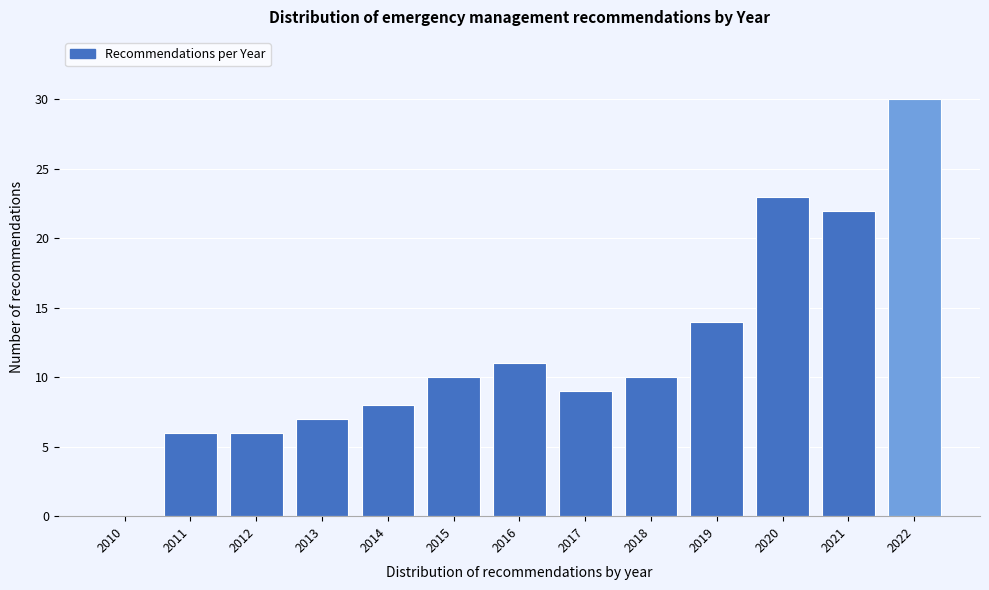

Reading left to right, what are all the values shown in this chart?

2010=0	2011=6	2012=6	2013=7	2014=8	2015=10	2016=11	2017=9	2018=10	2019=14	2020=23	2021=22	2022=30